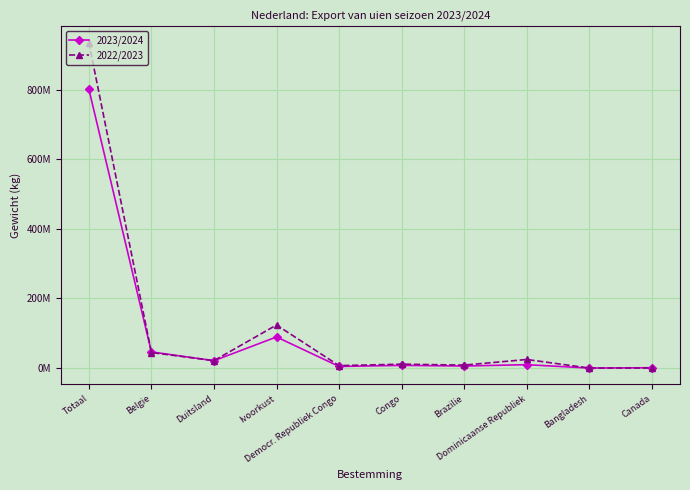

What is the label of the 2nd point from the left?

Belgie